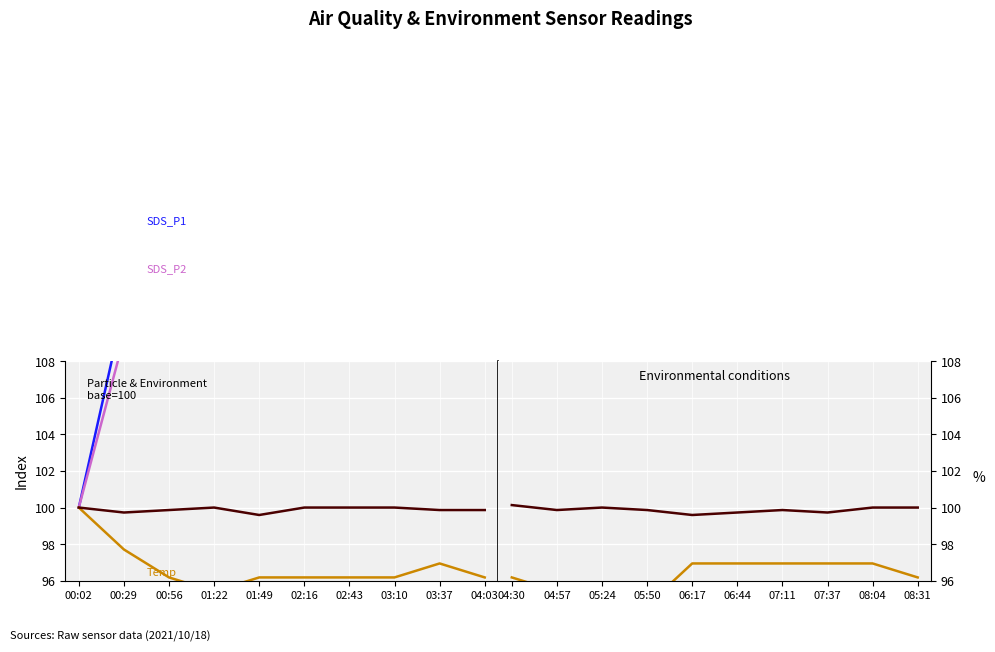

Between 04:30 and 08:04, which series saw the biggest shift?

SDS_P1